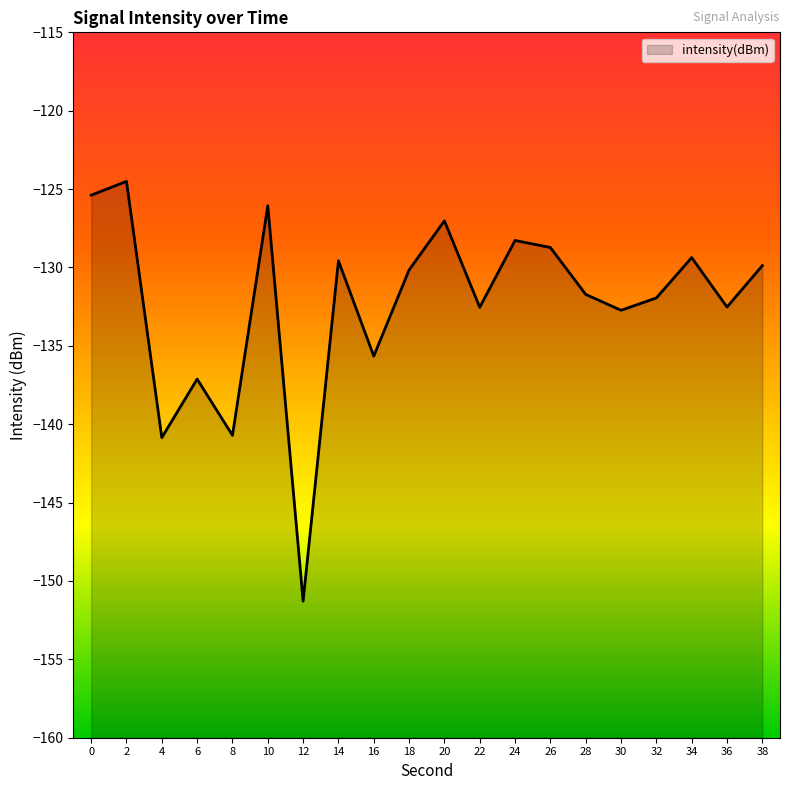

Does the chart have visible grid lines?

No